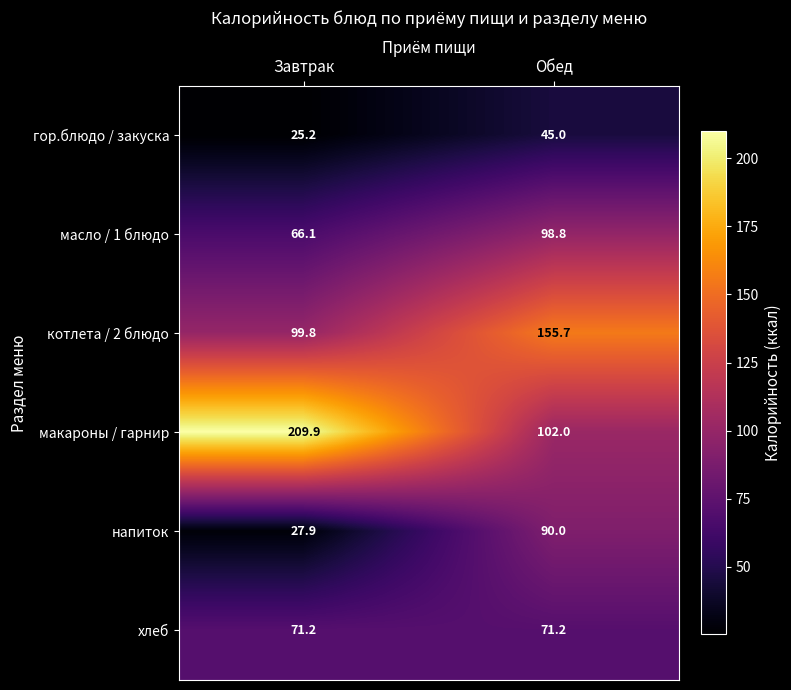

Which series changed the most between Завтрак and Обед?

макароны / гарнир